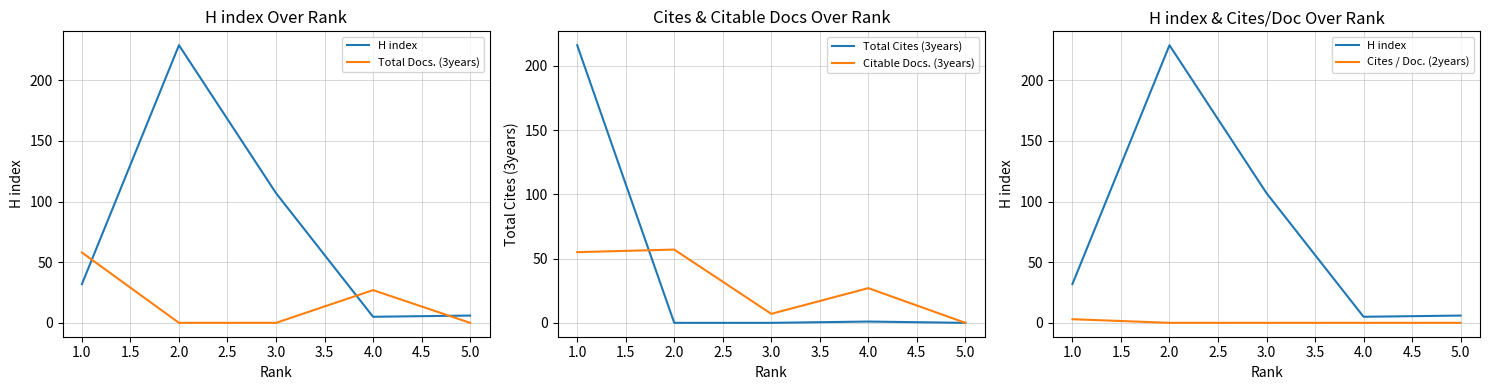

Does the chart display data point markers on the line(s)?

No